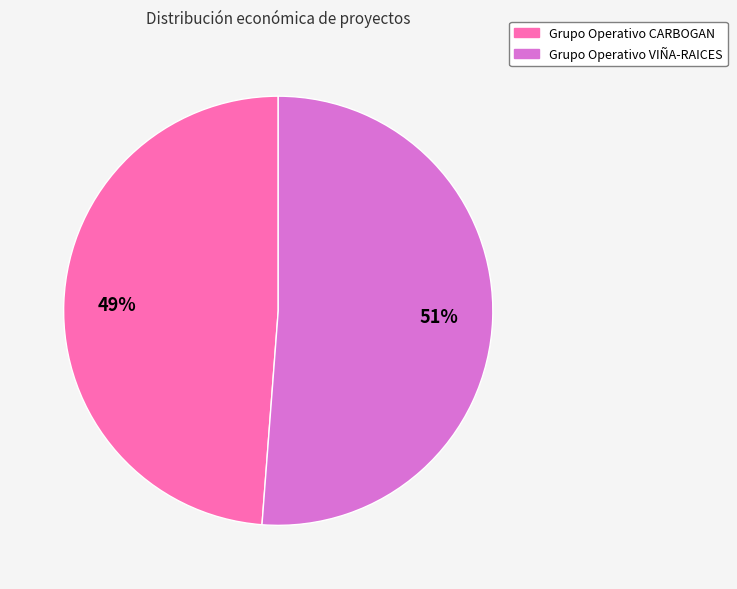

Is the sum of Grupo Operativo VIÑA-RAICES and Grupo Operativo CARBOGAN greater than half?

Yes